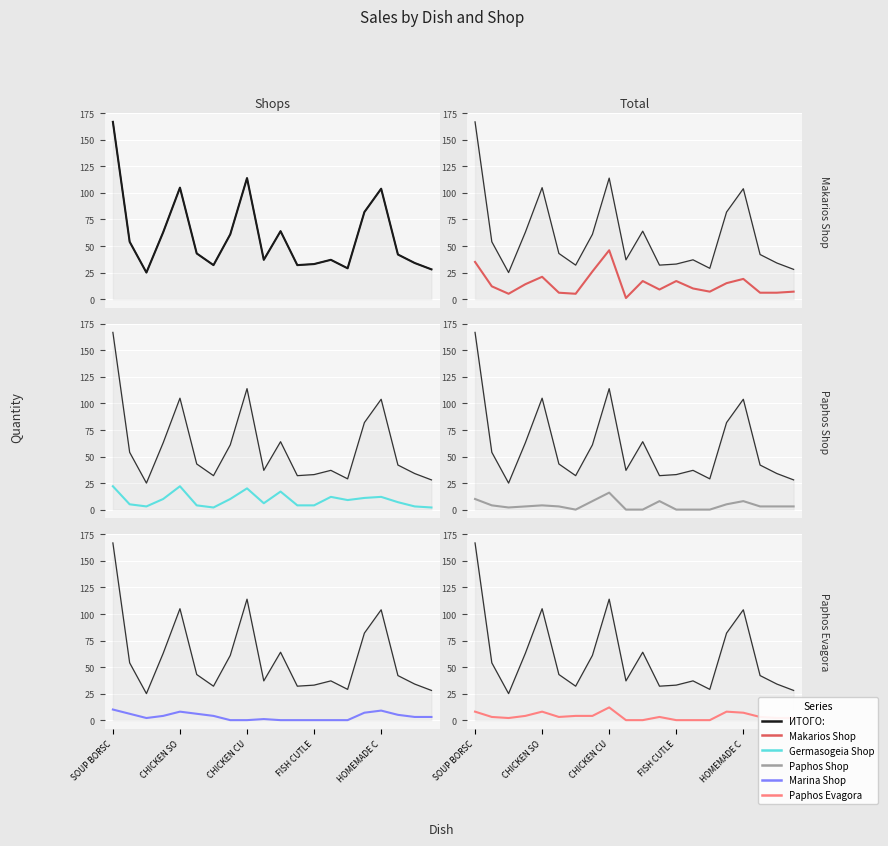

At which category is the sum across all series the highest?

SOUP BORSC